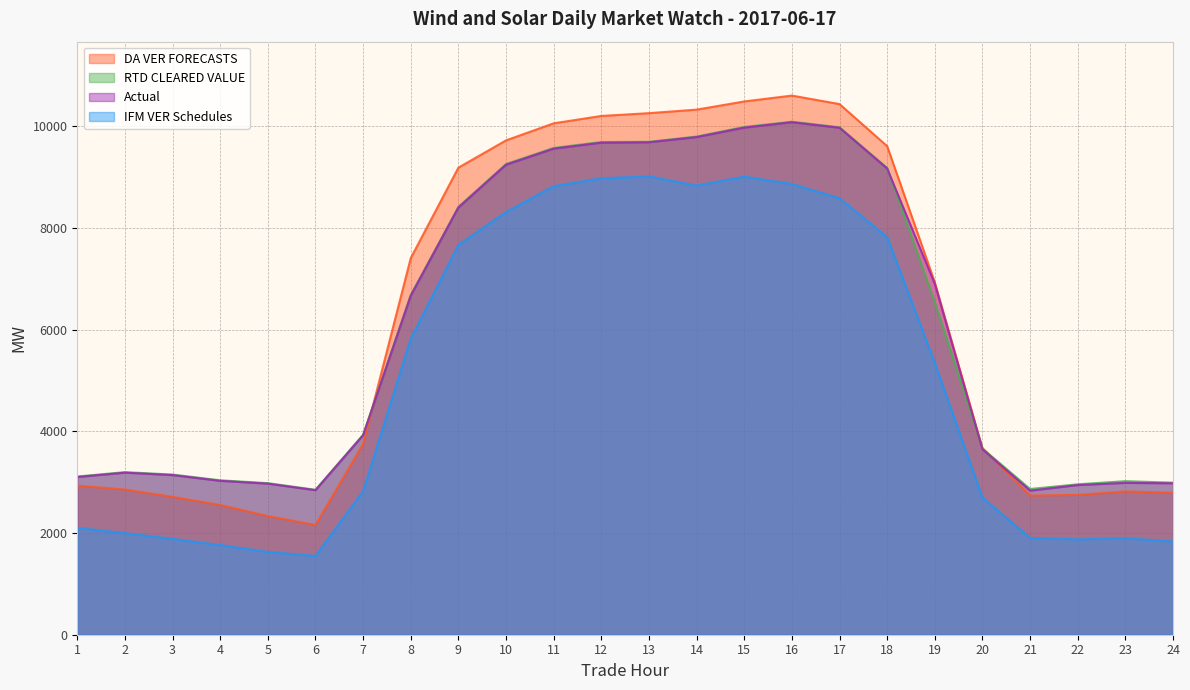

What is the smallest value displayed?

1549.9